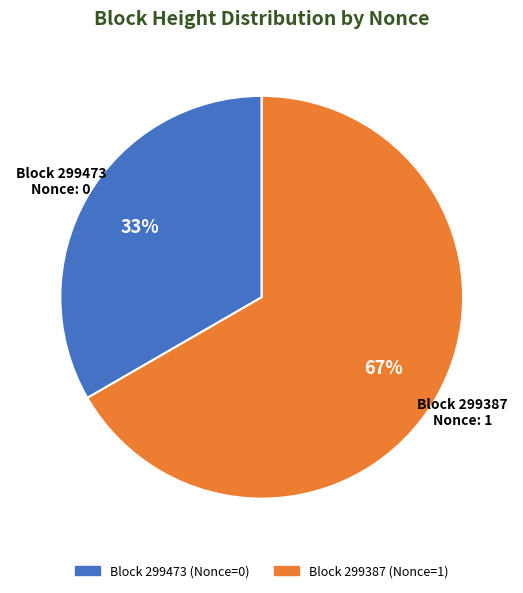

To the nearest percent, what is the average slice percentage?

50%